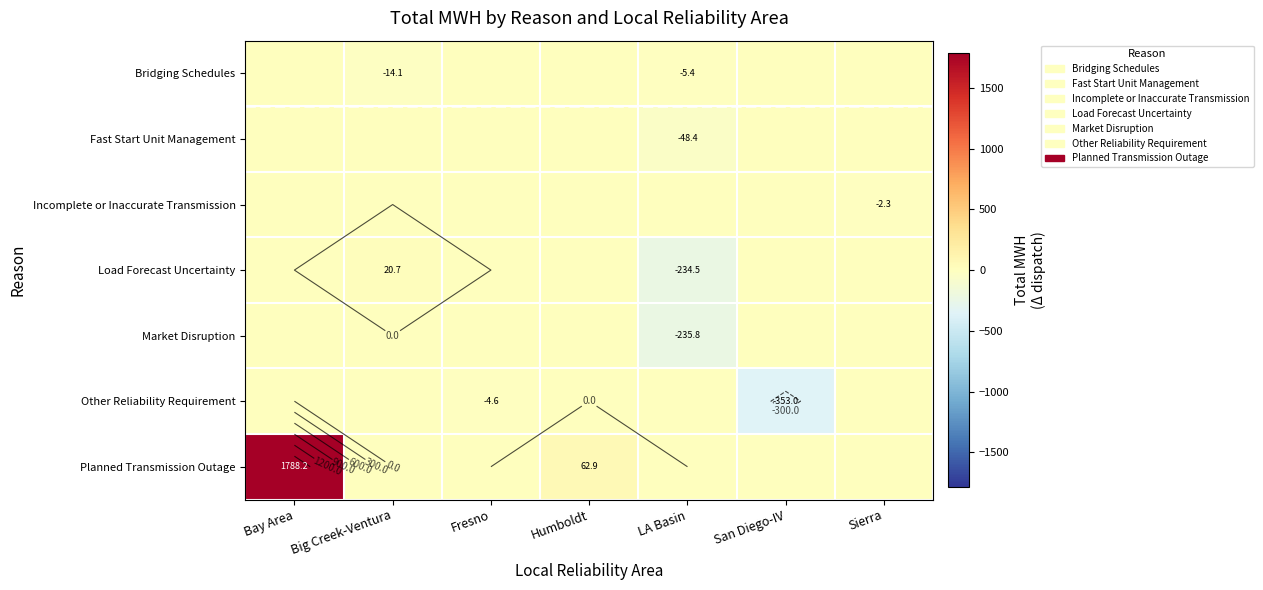

How many negative values does the Market Disruption series have?

1